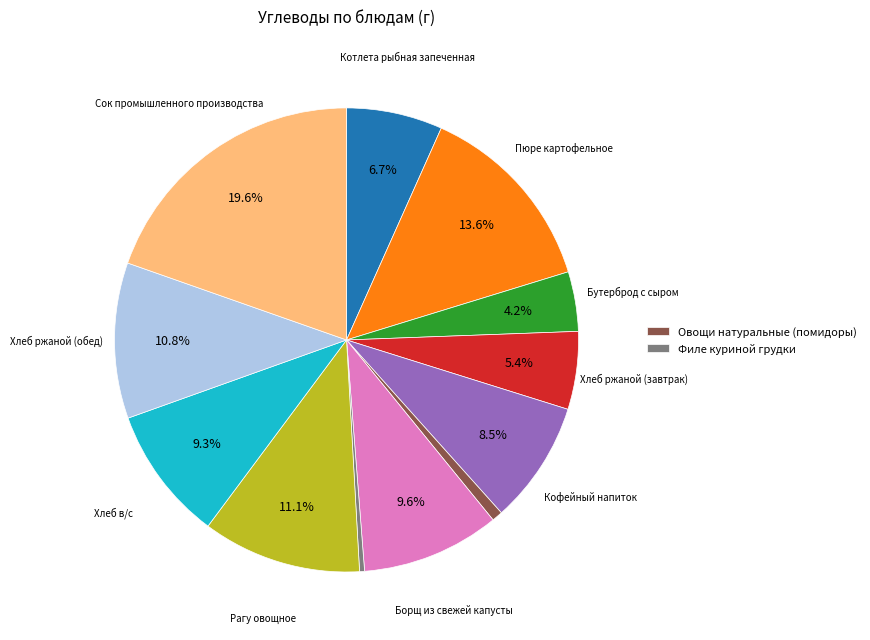

Is there any slice that represents more than half of the pie?

No